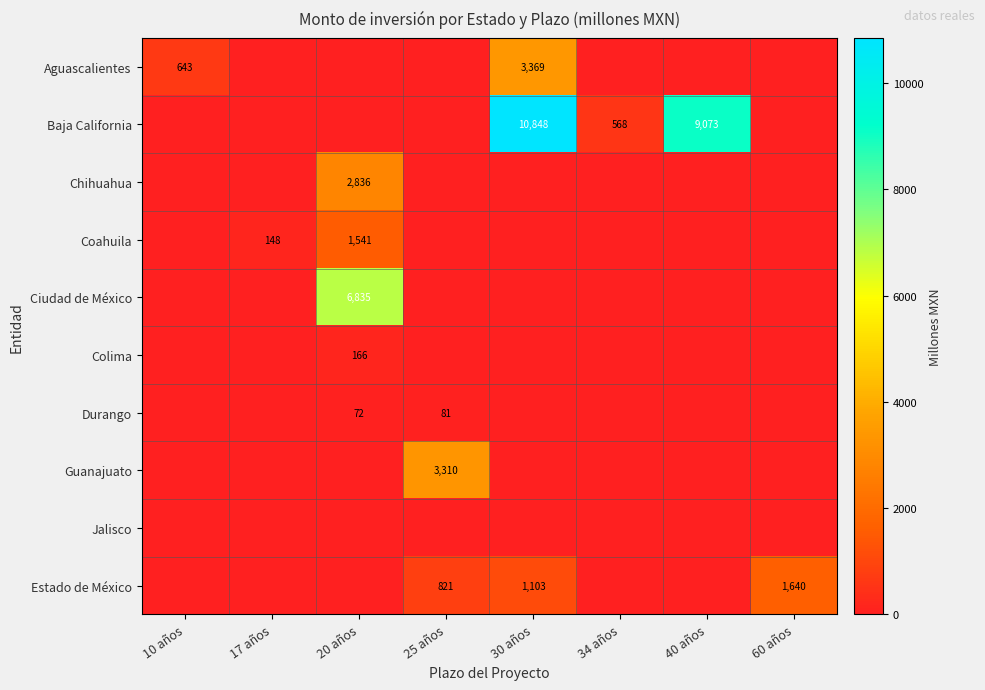

Is it true that Ciudad de México equals 11295 at 20 años?

False